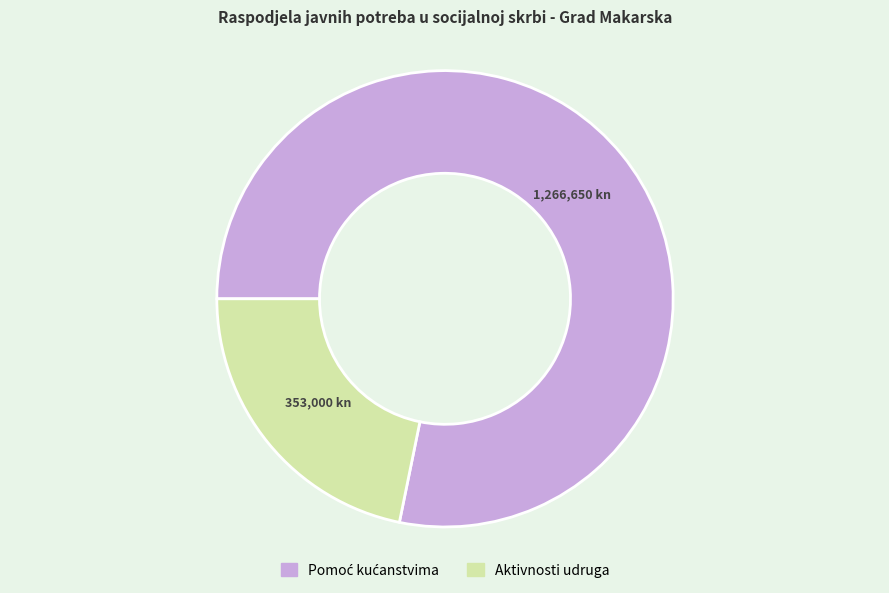

Is there a majority slice in this chart?

Yes